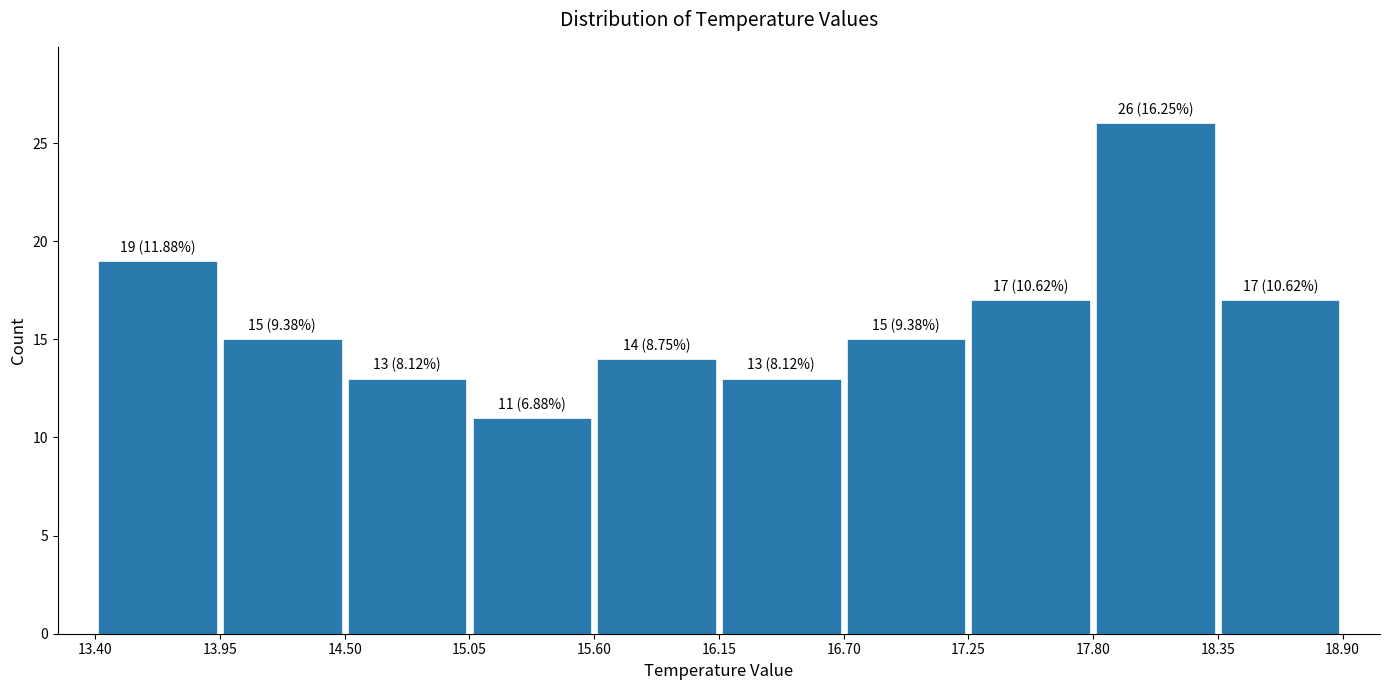

Which range on the x-axis has the tallest bar?

17.80 to 18.35